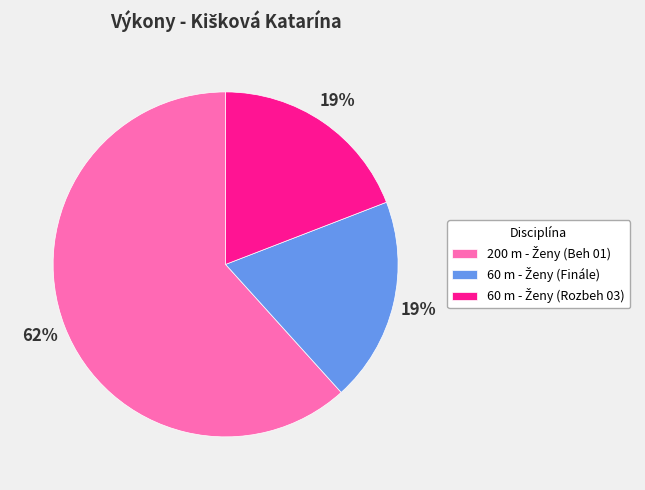

To the nearest percent, what is the difference between the largest and smallest slice percentages?

43%